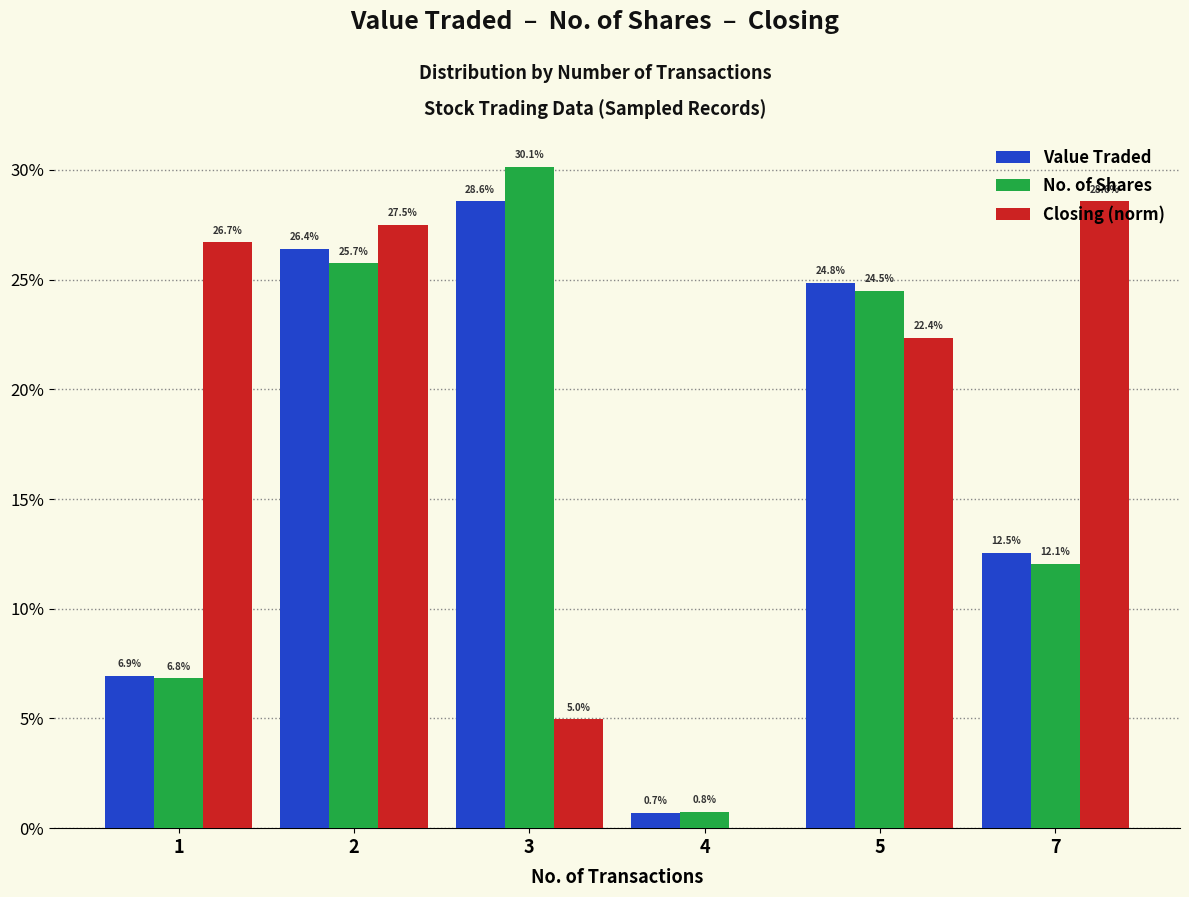

How many data points in Value Traded are above 24?

3